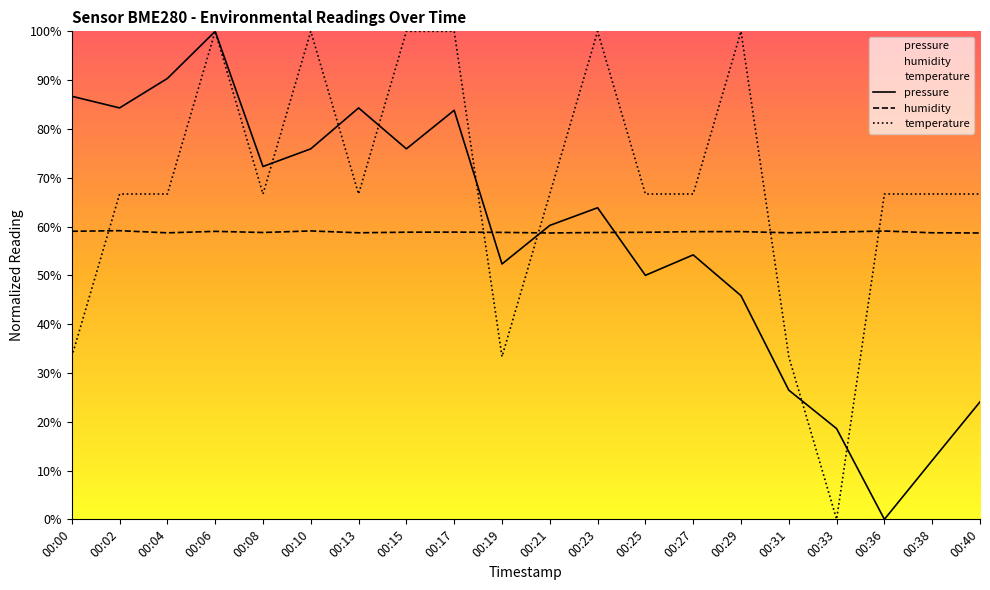

The humidity series shows 104.6 at 00:00. True or false?

False